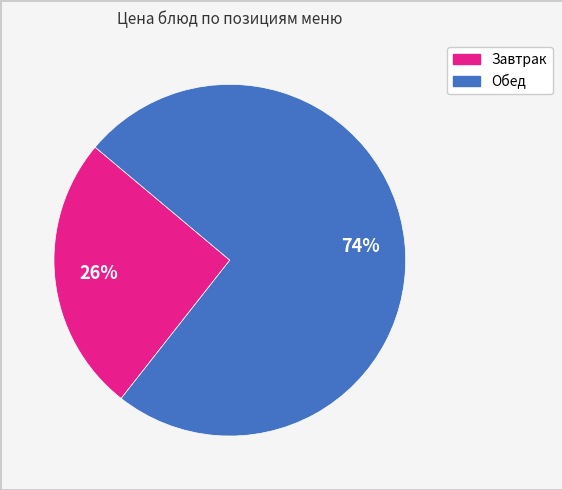

Is there a majority slice in this chart?

Yes